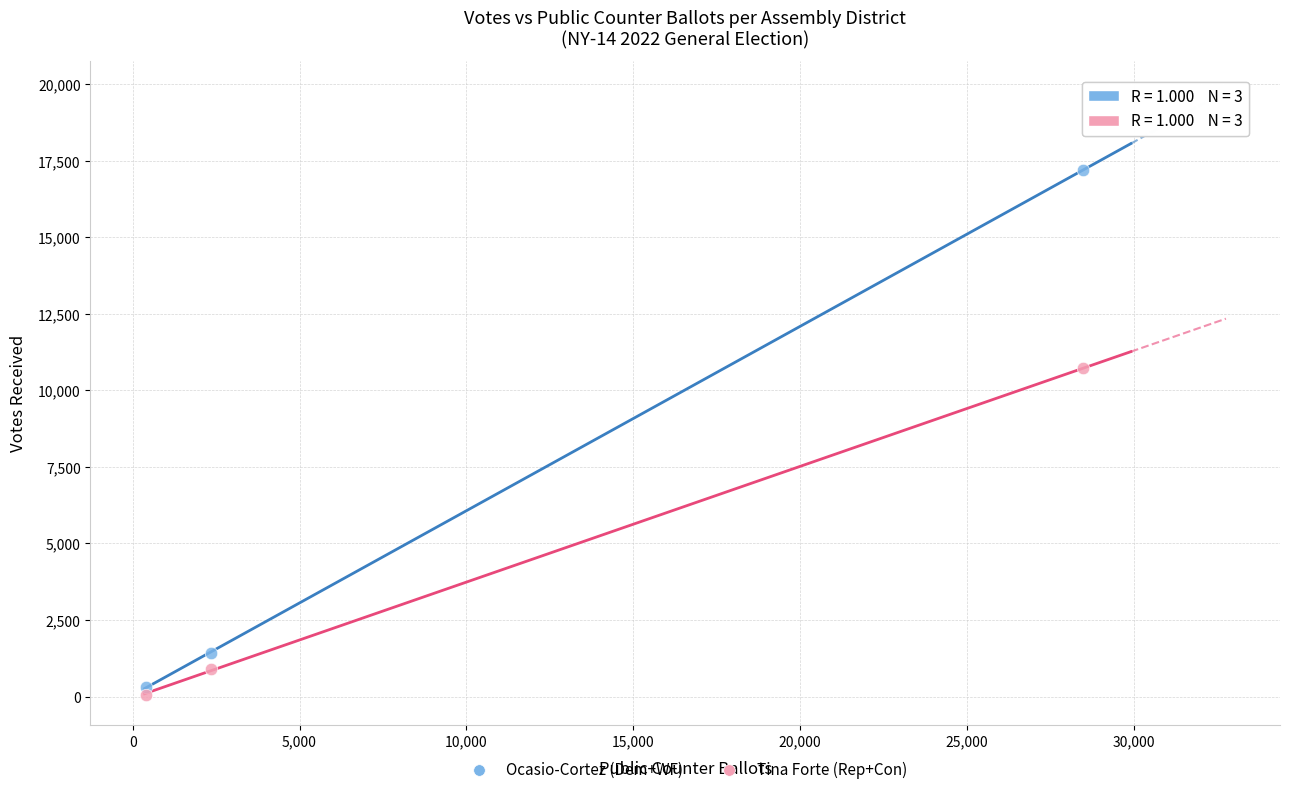

Across all series, what Y value is closest to 8625?

10719